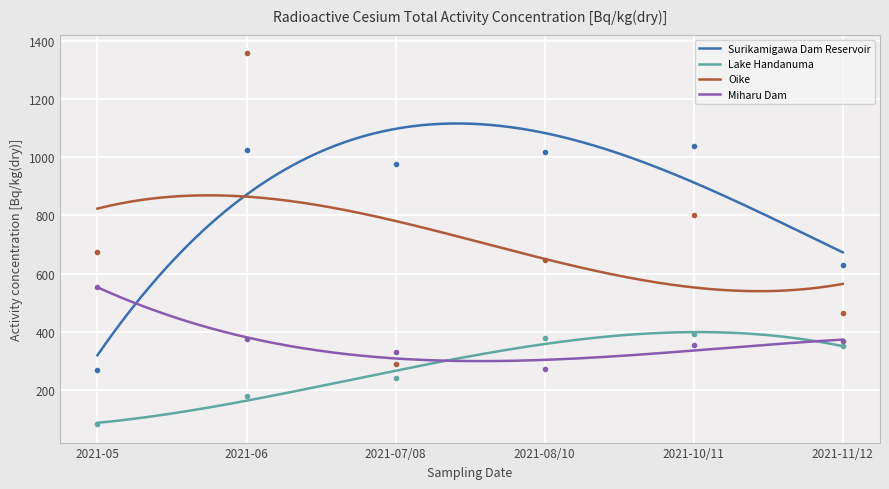

Which series has the largest total across all categories?

Surikamigawa Dam Reservoir